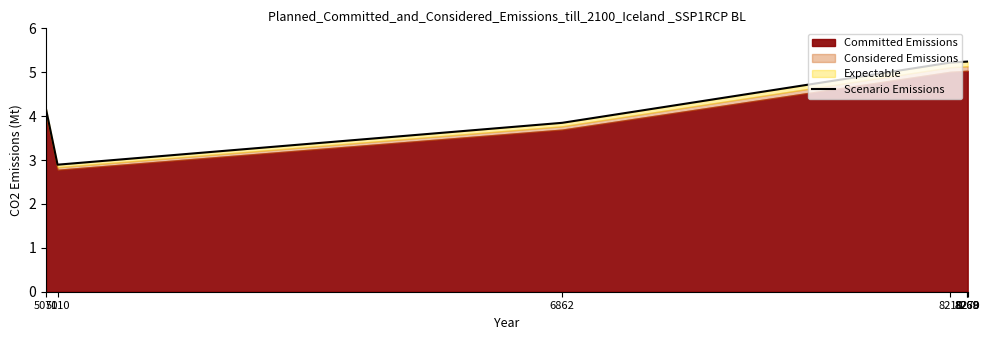

What is the value of the 1st point from the left?

4.2